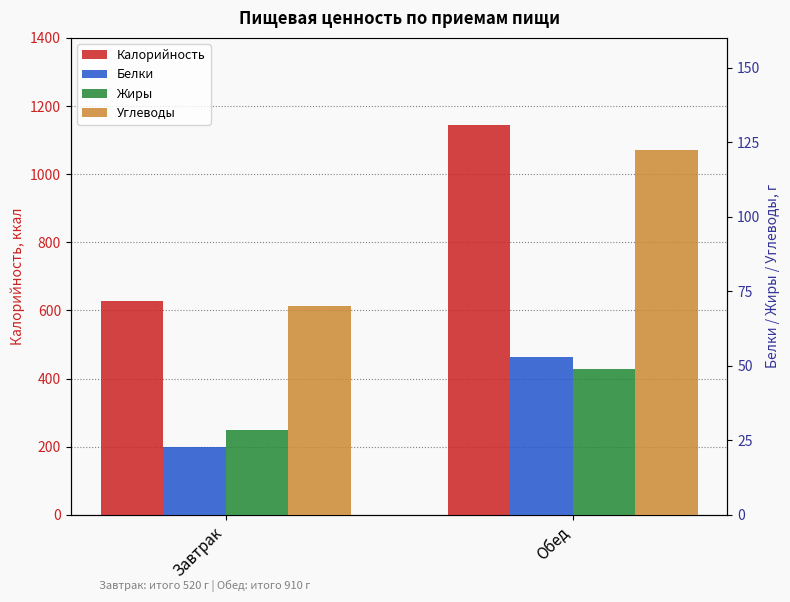

Reading left to right, what are all the values shown in this chart?

Калорийность: 627.3	1143.5
Белки: 22.8	53.0
Жиры: 28.3	49.0
Углеводы: 70.2	122.4